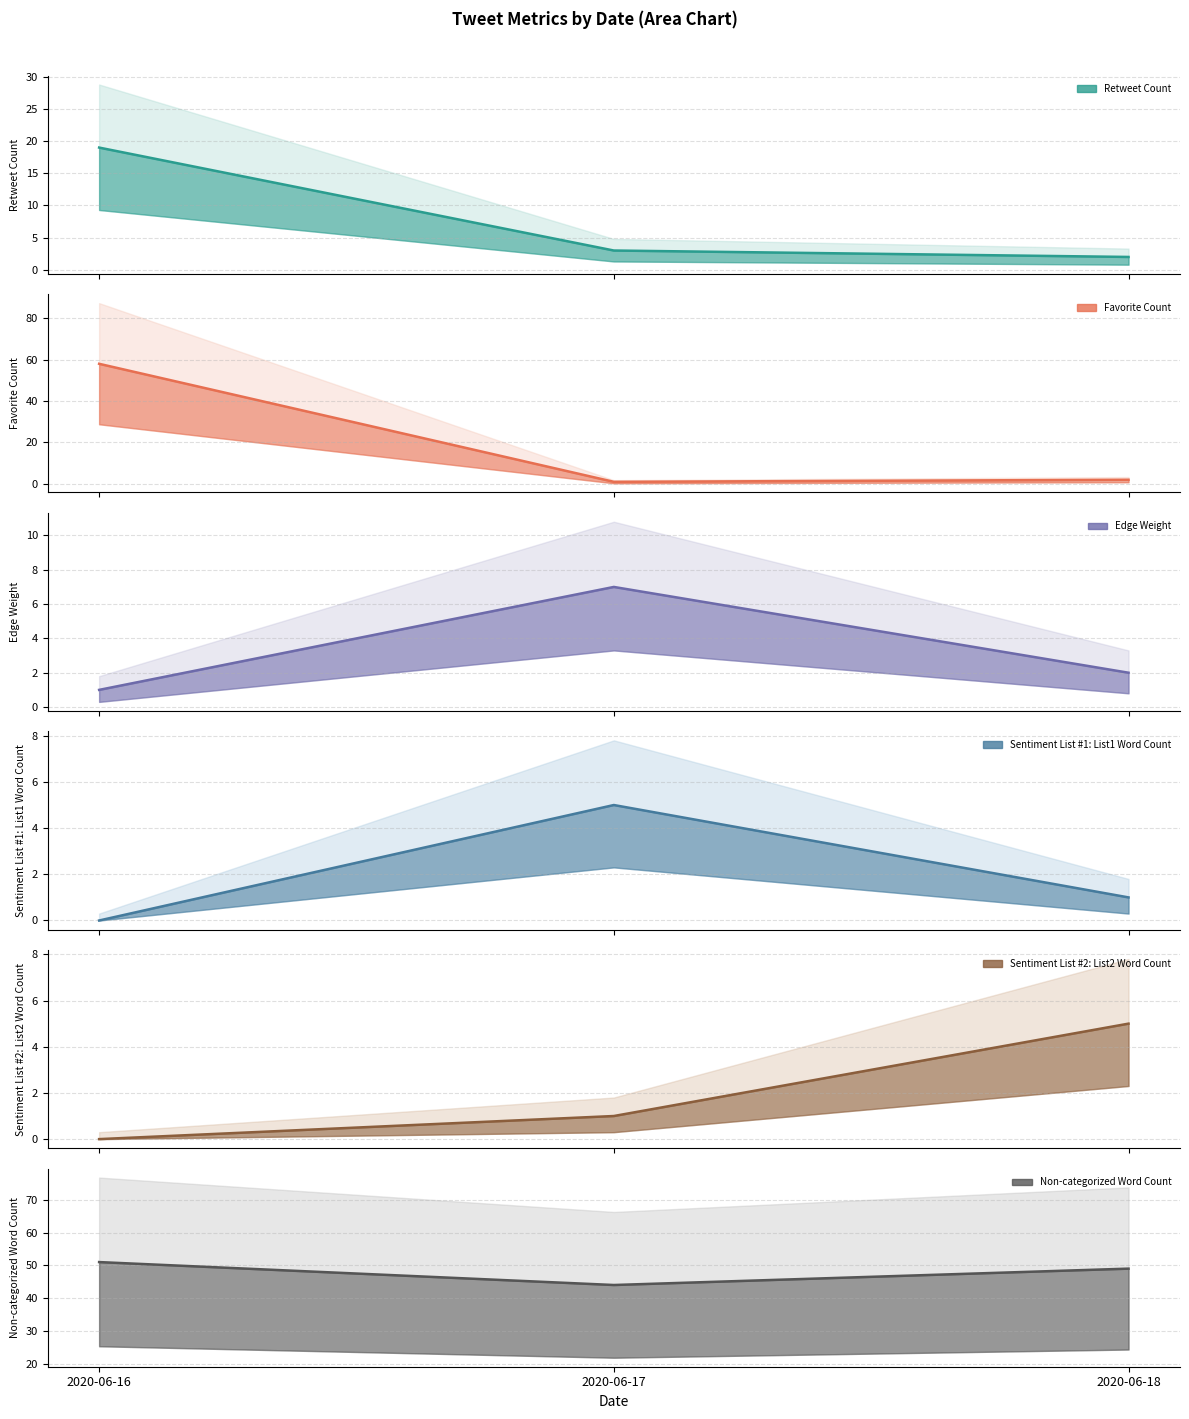

How many lines are shown in the chart?

6